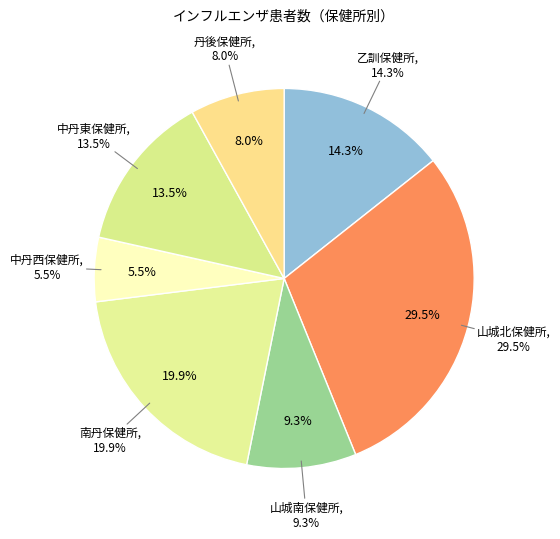

Which slice is the largest?

山城北保健所